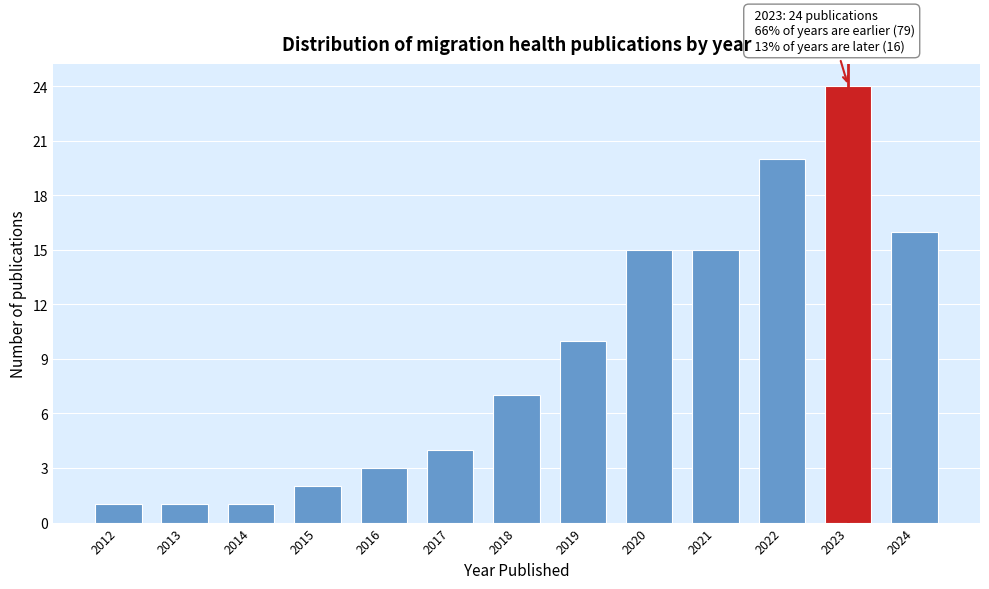

Reading left to right, list all the values displayed in this chart.

2012=1	2013=1	2014=1	2015=2	2016=3	2017=4	2018=7	2019=10	2020=15	2021=15	2022=20	2023=24	2024=16